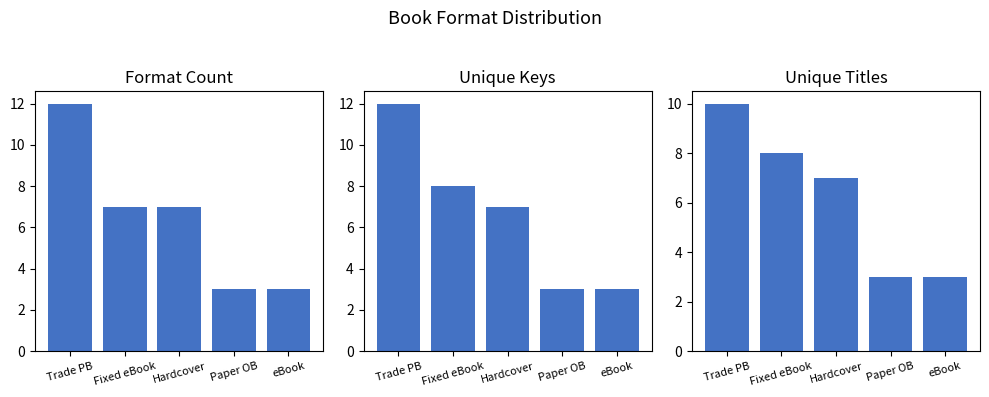

How many bars are there in total?

15